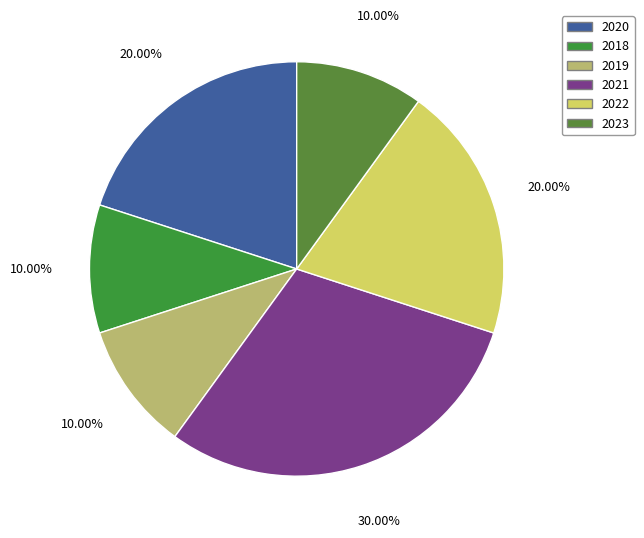

How many segments does this pie chart have?

6